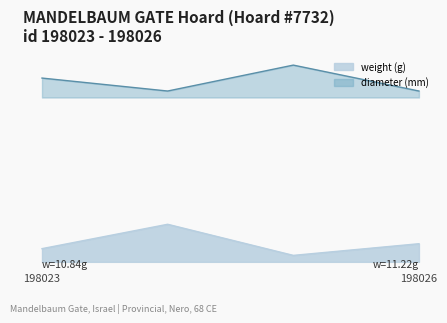

Count the diameter values in the range 23 to 25.

4